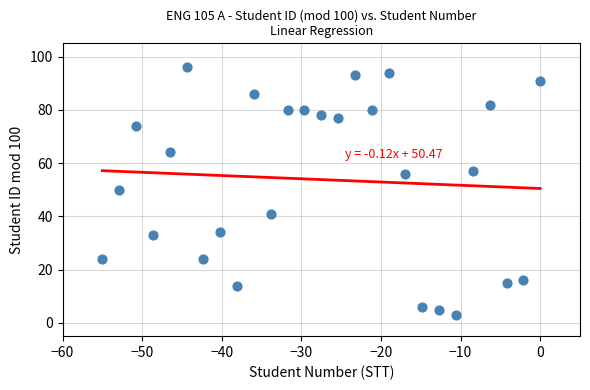

What is the range of Y values (max minus min)?

93